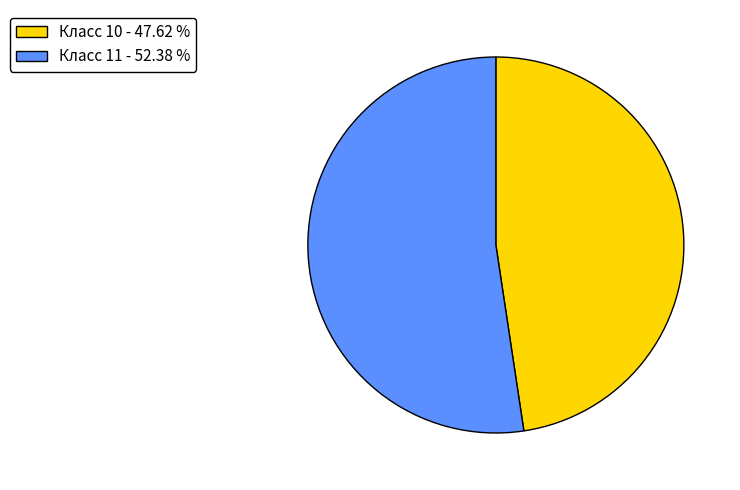

Is there a majority slice in this chart?

Yes